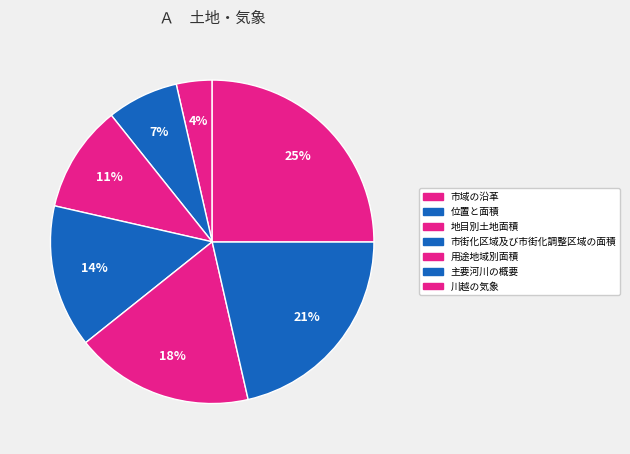

Does 位置と面積 account for over 50% of the chart?

No